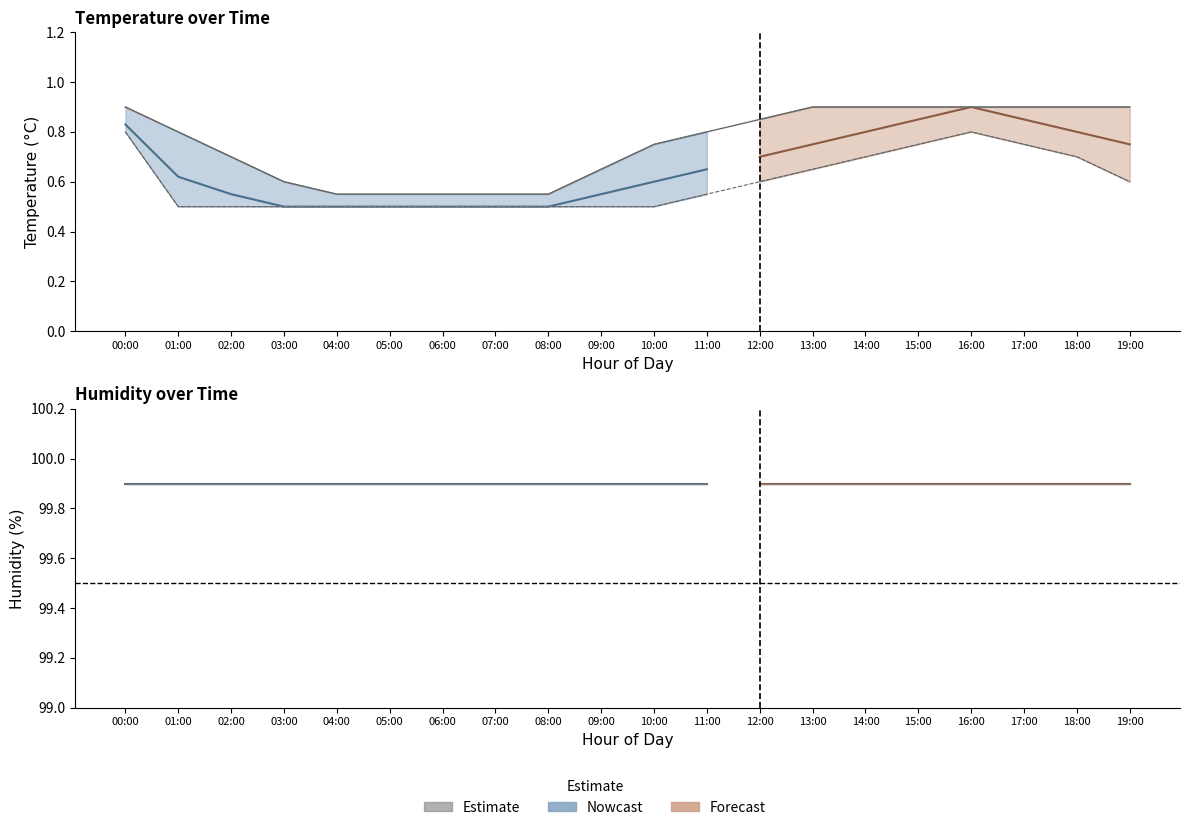

What is the difference between the maximum and minimum values in the temperature_upper series?

0.3